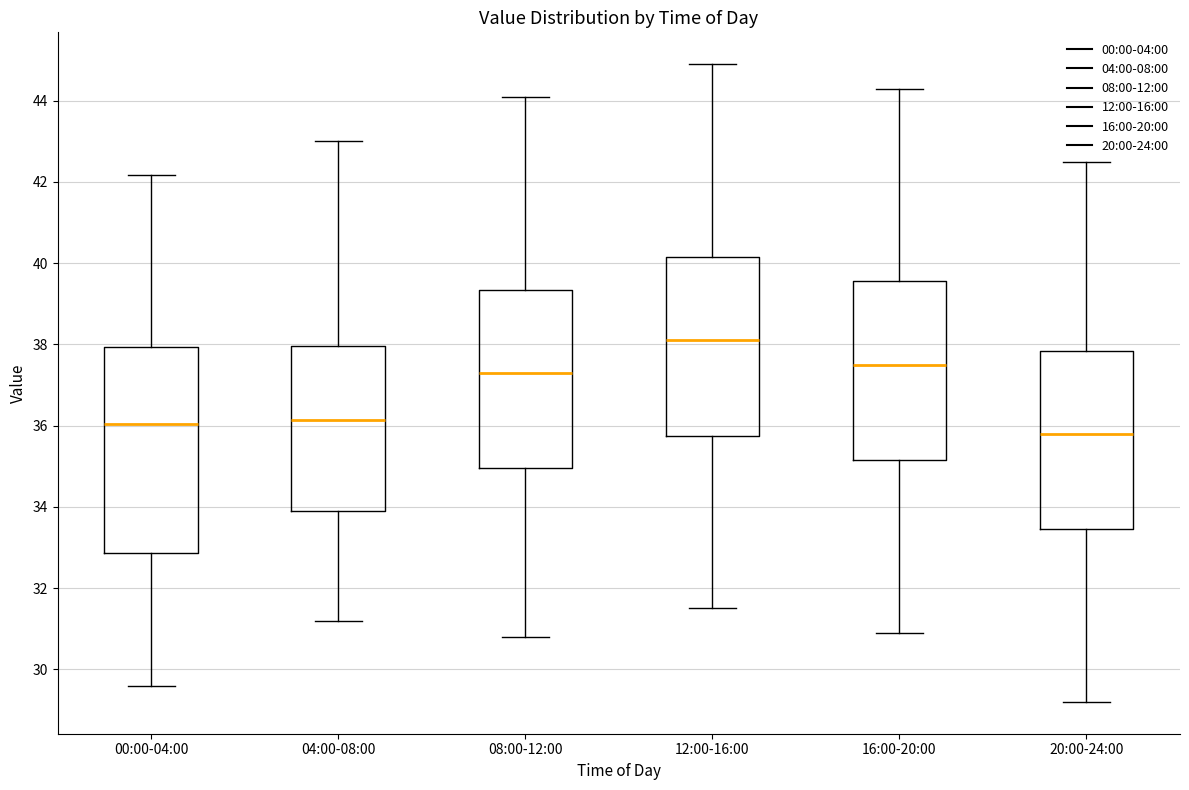

Comparing the boxes themselves (not the whiskers), which one is the tallest?

00:00-04:00